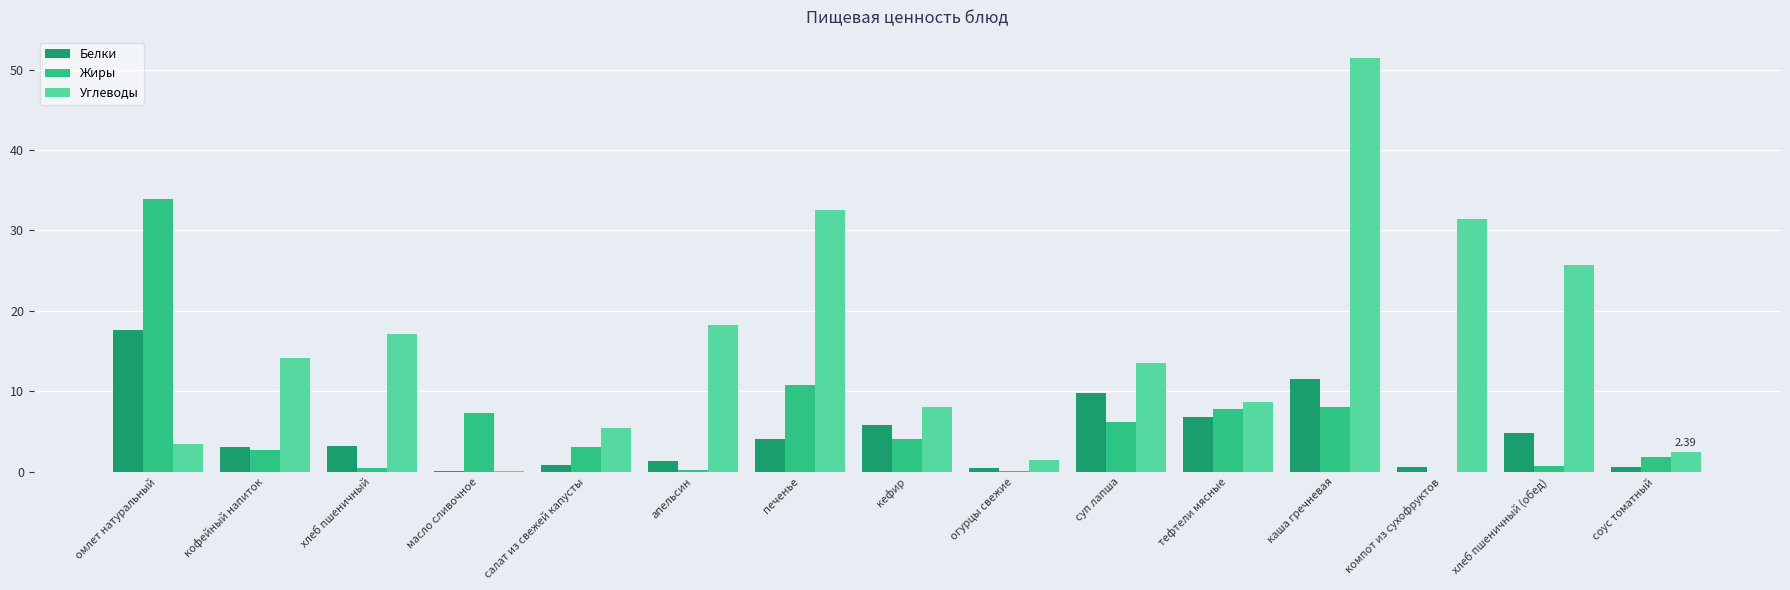

What are all the series names shown in the legend?

Белки, Жиры, Углеводы